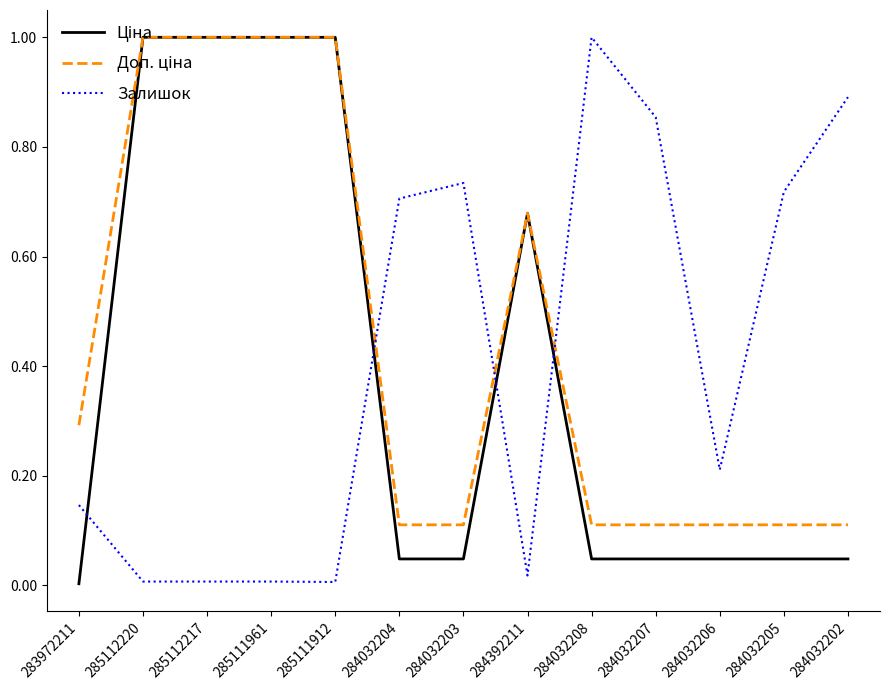

What is the spread (max minus min) of values at 284032207?

0.8